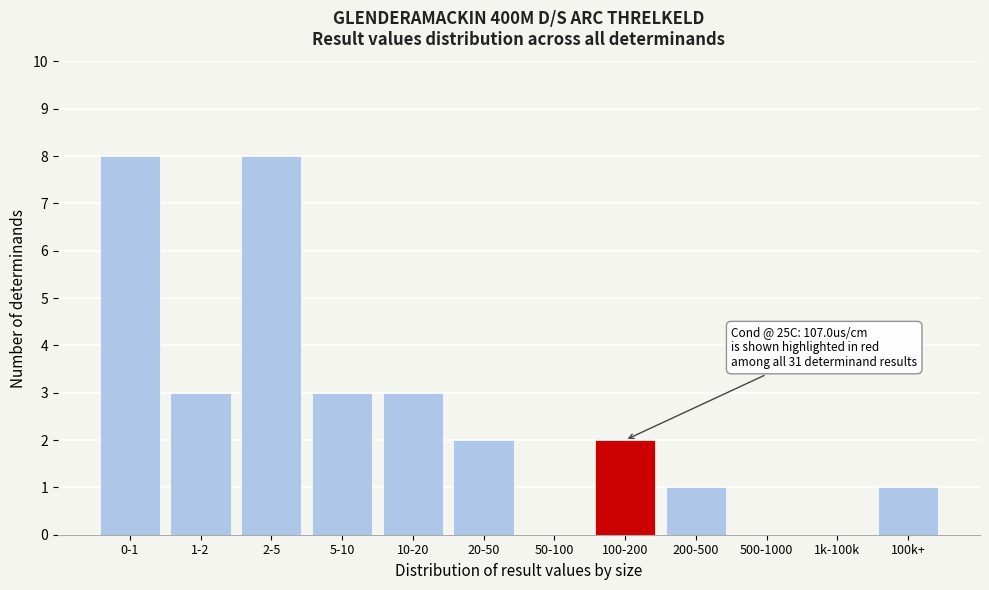

Reading right to left, list all the values displayed in this chart.

100k+=1	1k-100k=0	500-1000=0	200-500=1	100-200=2	50-100=0	20-50=2	10-20=3	5-10=3	2-5=8	1-2=3	0-1=8